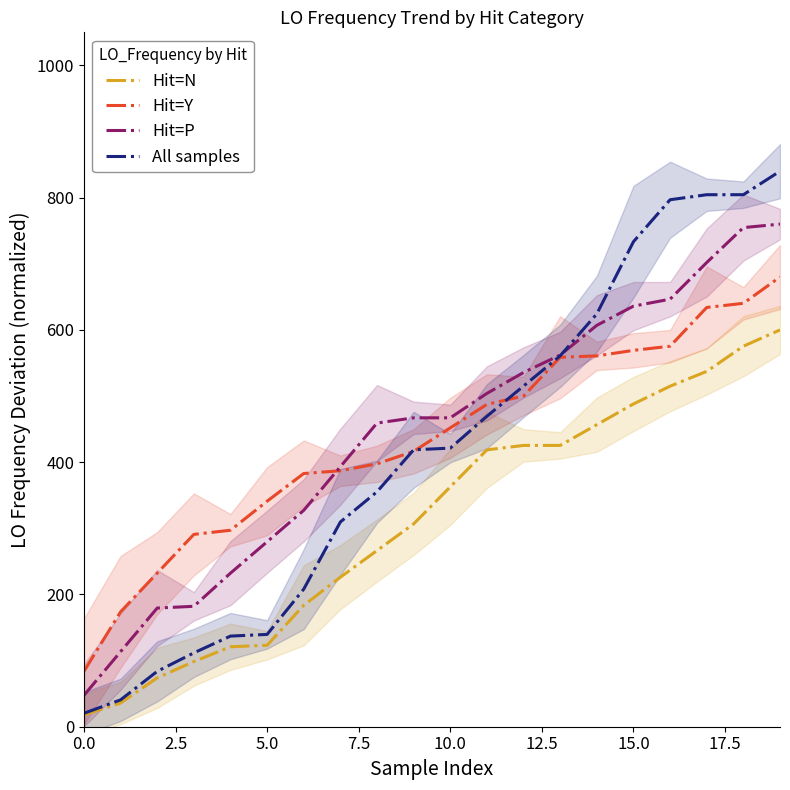

What is the minimum value for Hit=Y?

83.7